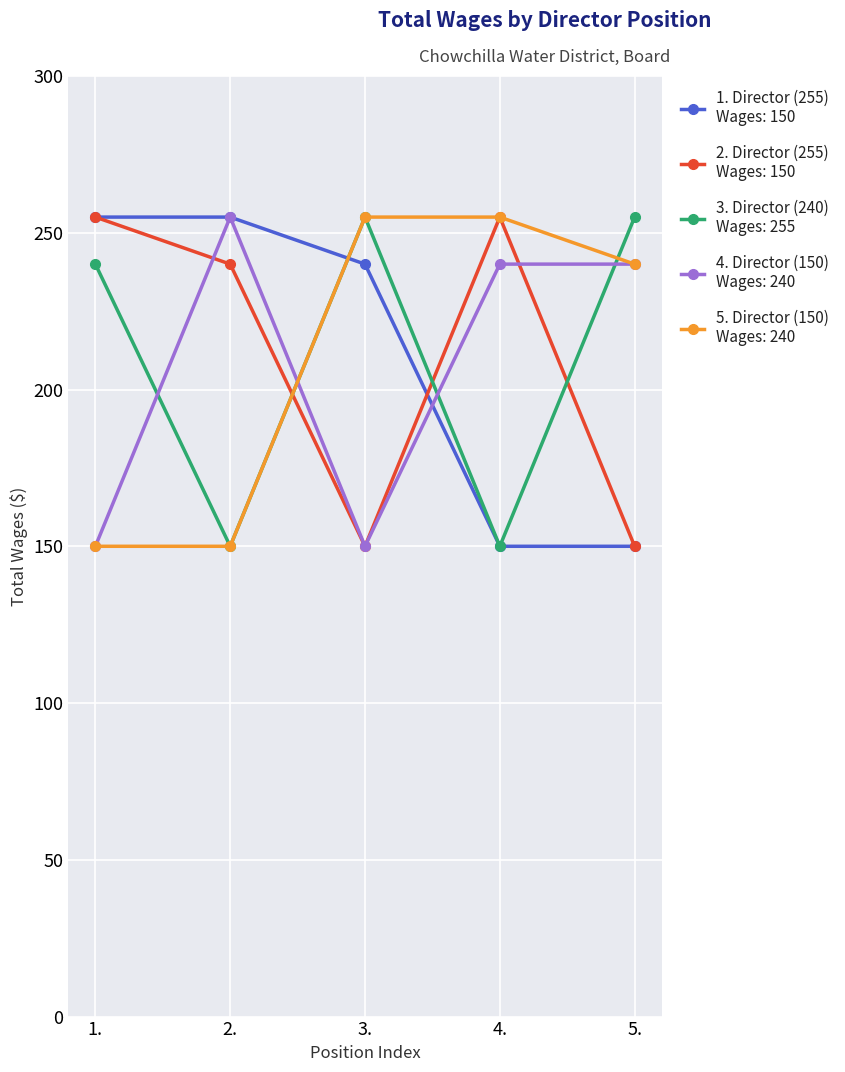

What is the greatest value displayed?

255